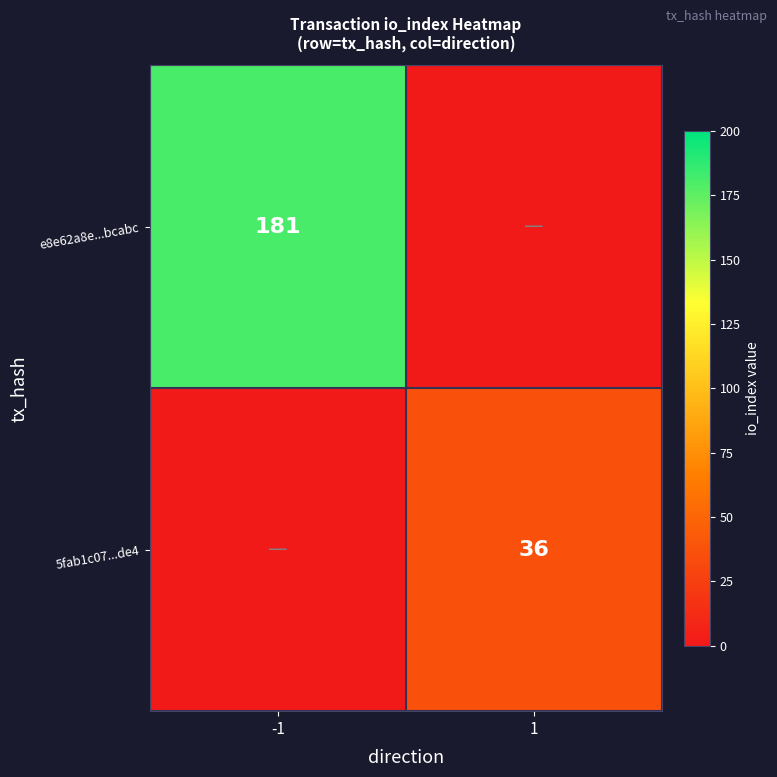

The e8e62a8e...bcabc series shows 181 at -1. True or false?

True